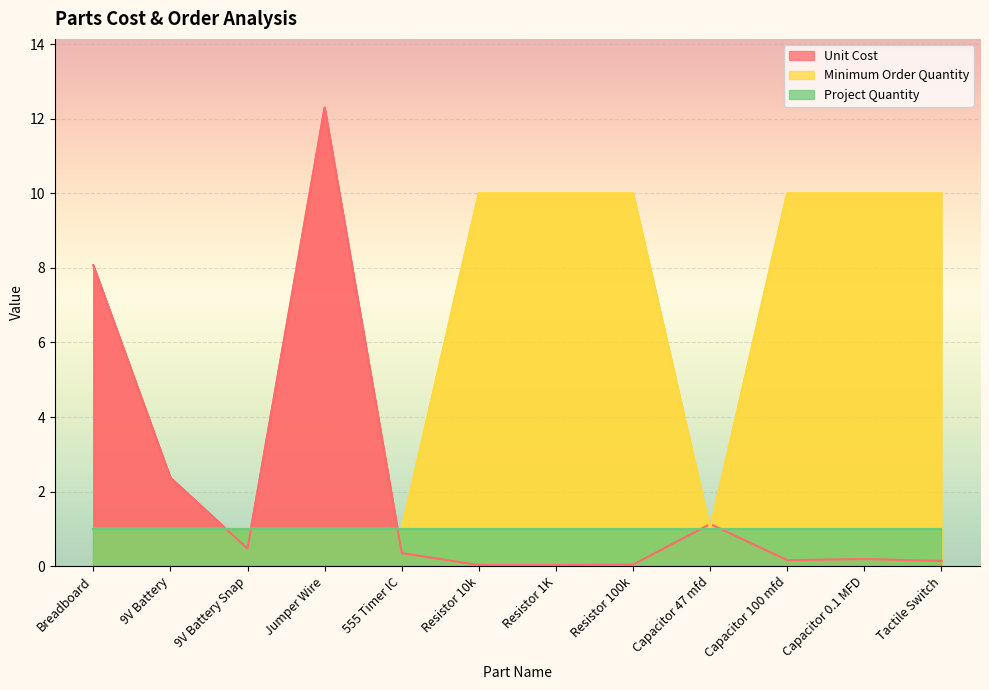

At which category does Unit Cost reach its first local peak?

Jumper Wire